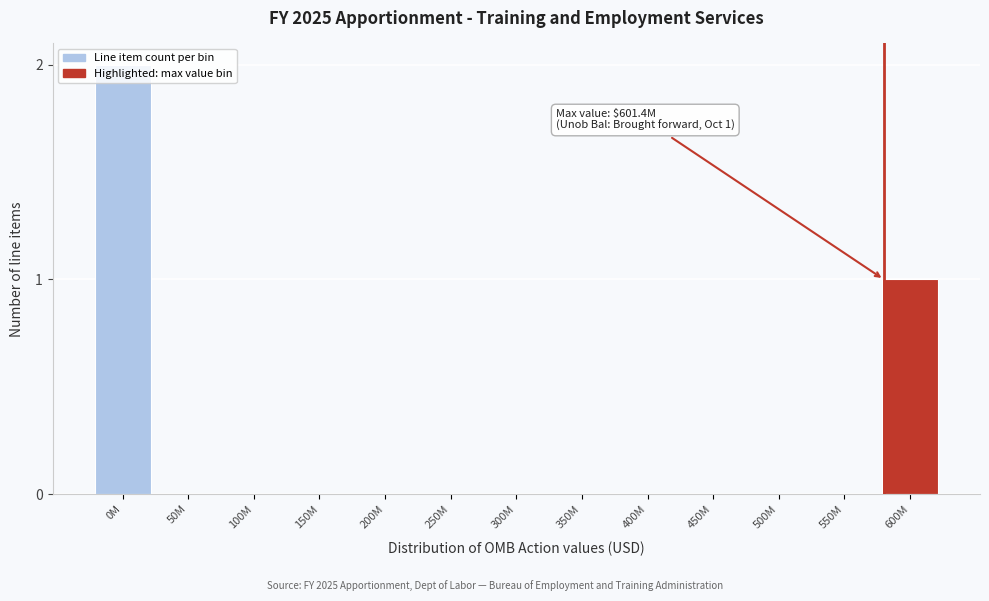

What is the sum of all values?

3